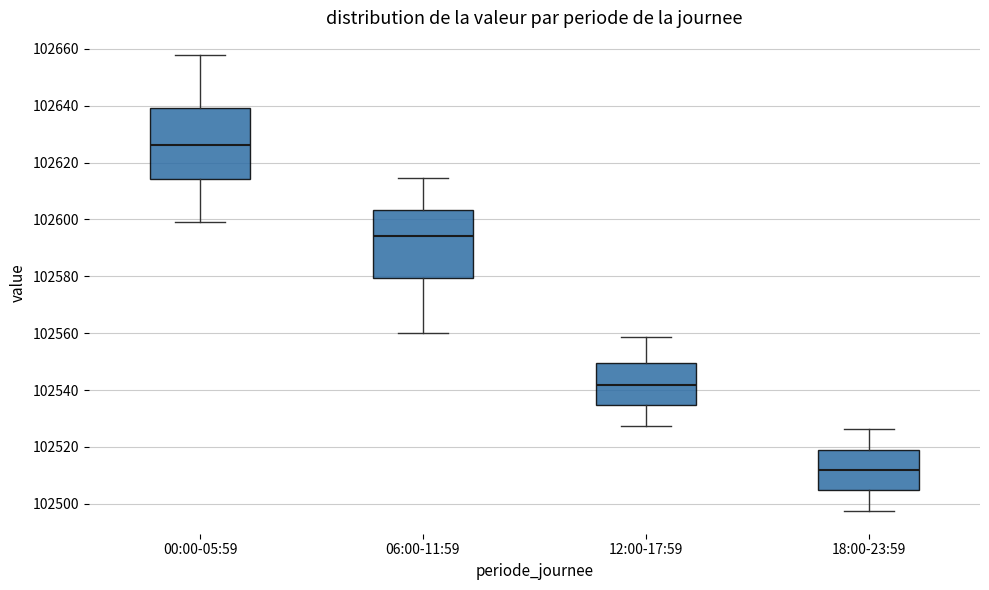

Reading left to right, transcribe this box plot: for each box, give where its median line is, the range the box spans, and where its two whiskers end, as read against the y-axis. The values are not printed on the chart, so give them approximately, as read against the axis.

00:00-05:59: median 102626, box 102614 to 102640, whiskers 102600 to 102658
06:00-11:59: median 102594, box 102580 to 102604, whiskers 102560 to 102614
12:00-17:59: median 102542, box 102534 to 102550, whiskers 102528 to 102558
18:00-23:59: median 102512, box 102504 to 102520, whiskers 102498 to 102526